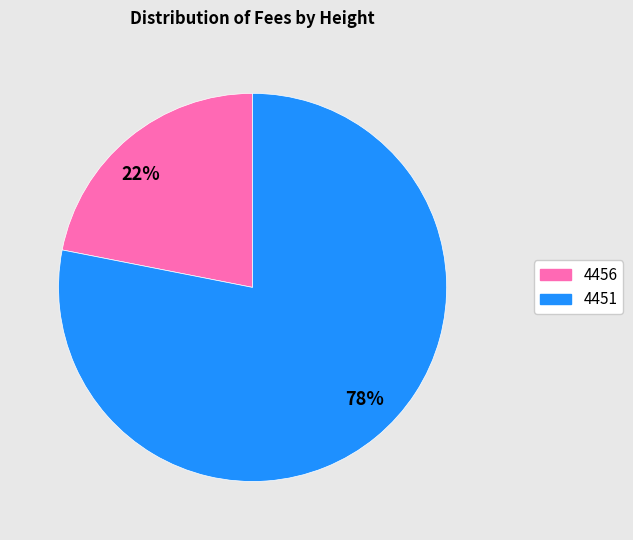

How many segments does this pie chart have?

2